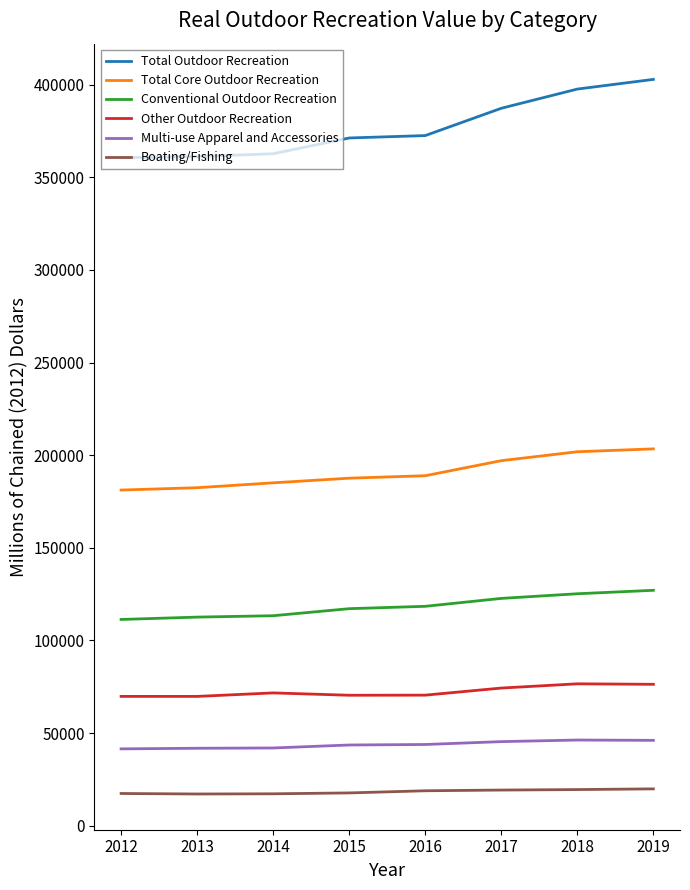

What is the sum of the Other Outdoor Recreation values at 2016 and 2013?

140337